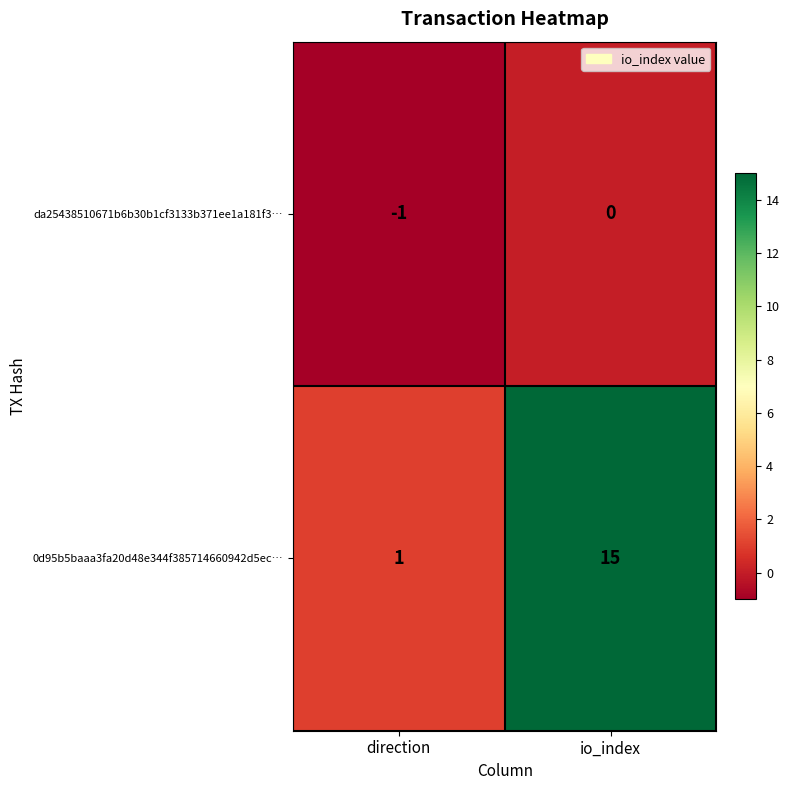

Reading left to right, extract all data points from this chart.

da25438510671b6b30b1cf3133b371ee1a181f3…: -1	0
0d95b5baaa3fa20d48e344f385714660942d5ec…: 1	15